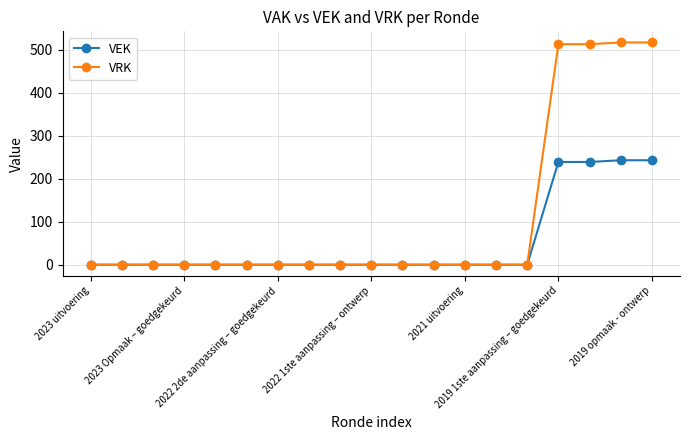

Which series has the widest spread of values?

VRK